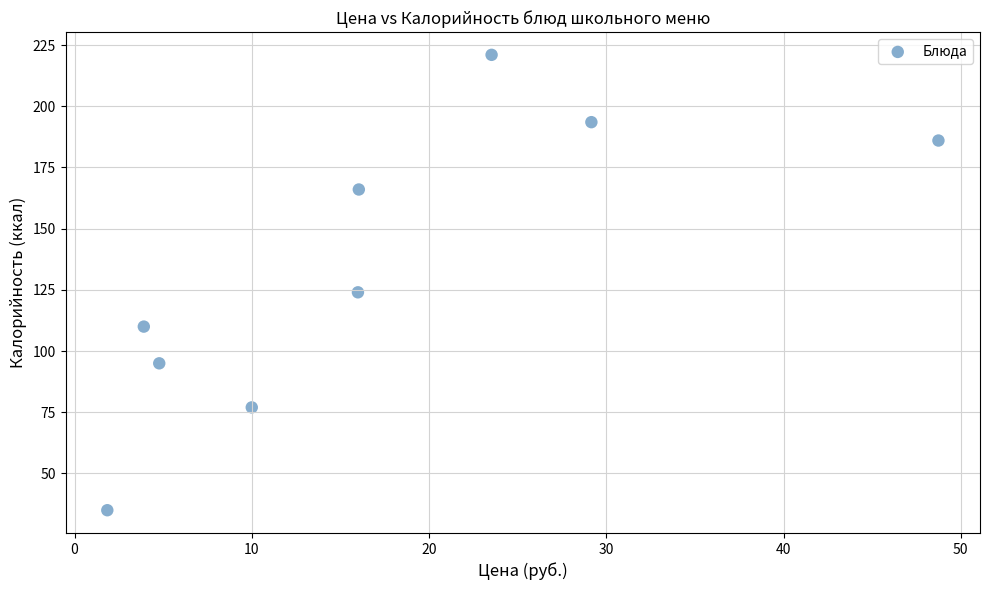

What is the average Y value?

134.2